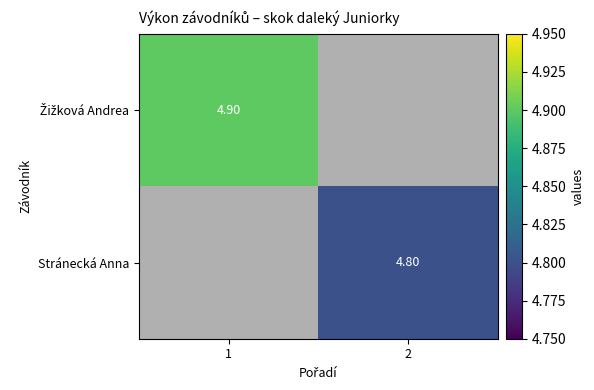

How many values in the Stránecká Anna series exceed 4?

1